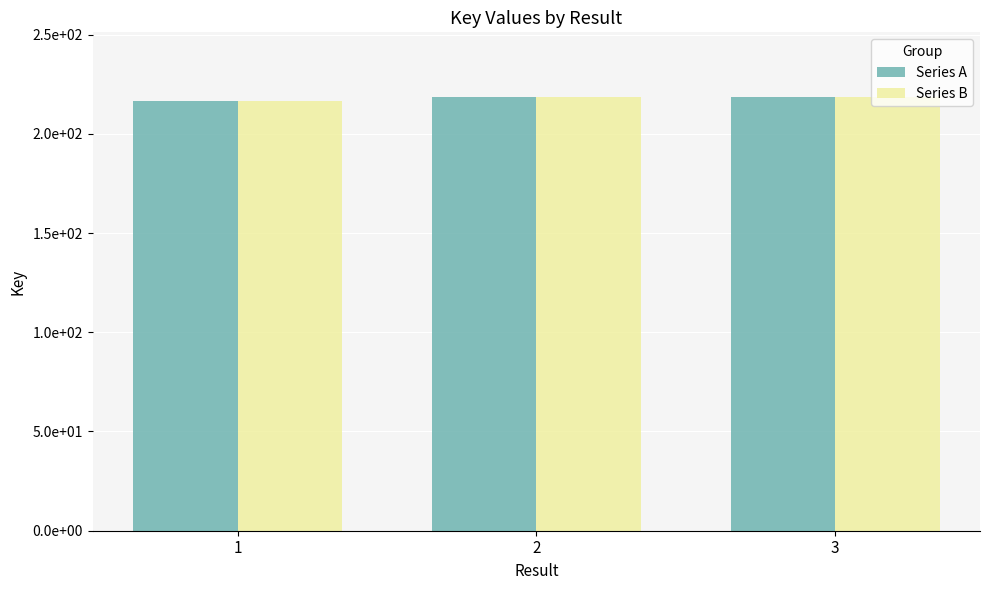

What is the value of the Series B bar at the 2nd from the left?

218355685